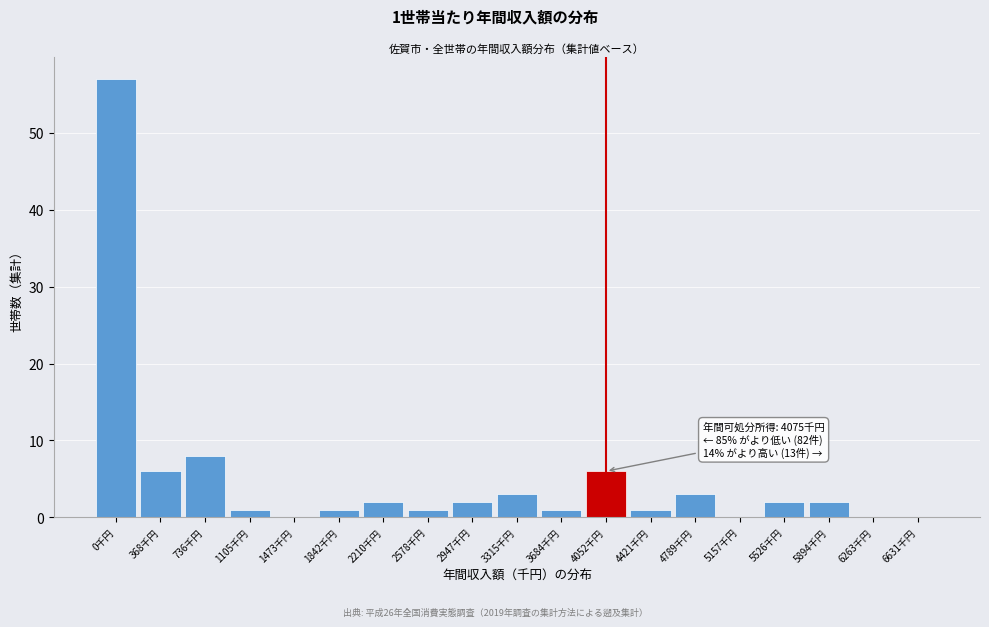

Reading right to left, what are all the values shown in this chart?

6631千円=0	6263千円=0	5894千円=2	5526千円=2	5157千円=0	4789千円=3	4421千円=1	4052千円=6	3684千円=1	3315千円=3	2947千円=2	2578千円=1	2210千円=2	1842千円=1	1473千円=0	1105千円=1	736千円=8	368千円=6	0千円=57